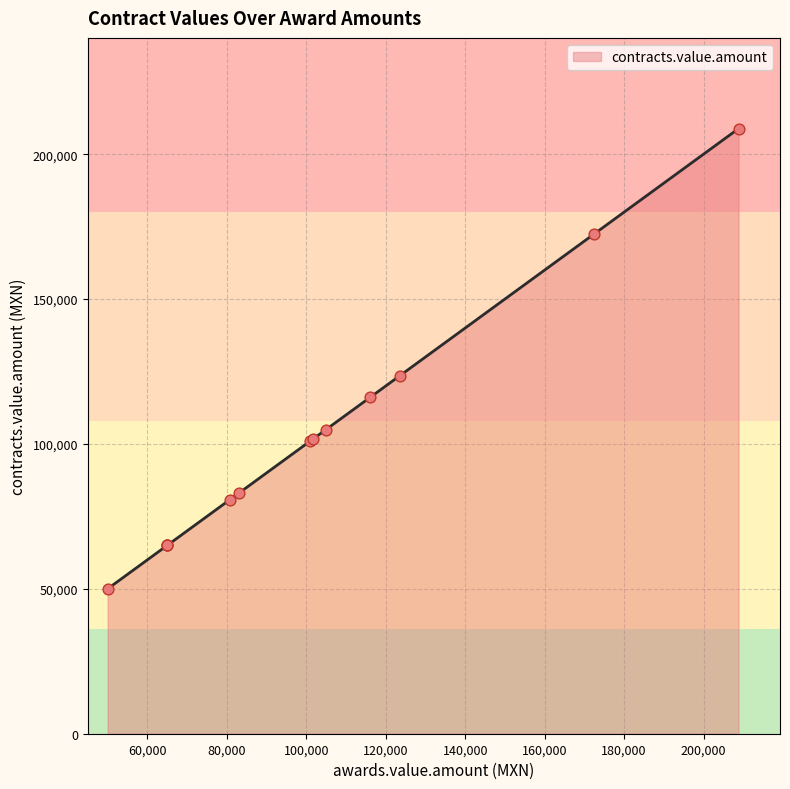

Approximately how many times larger is the value at 80759.2 compared to 172467.78?

0.5